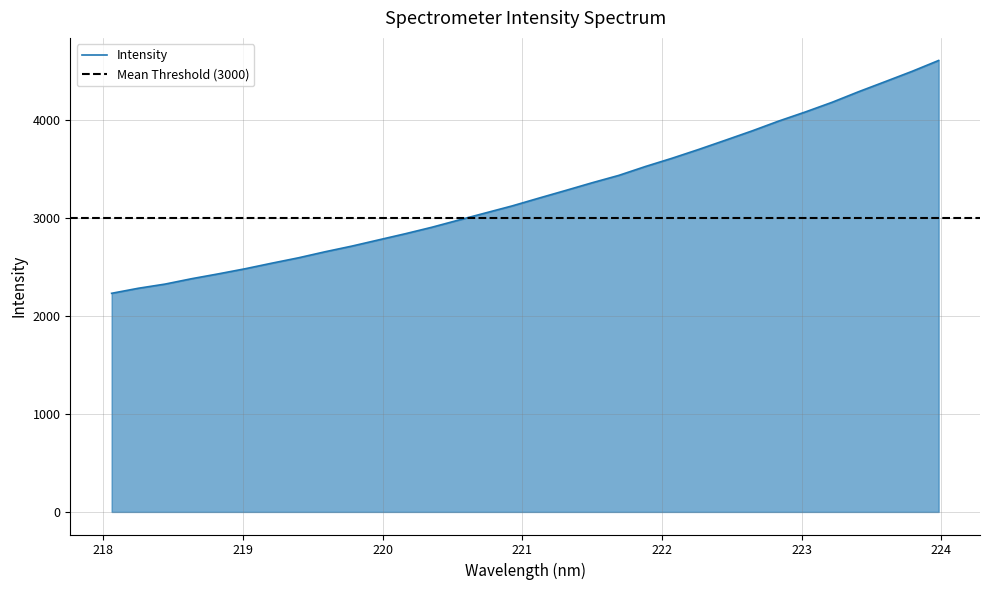

What is the sum of the values at 221.6902 and 221.8812?

6963.1